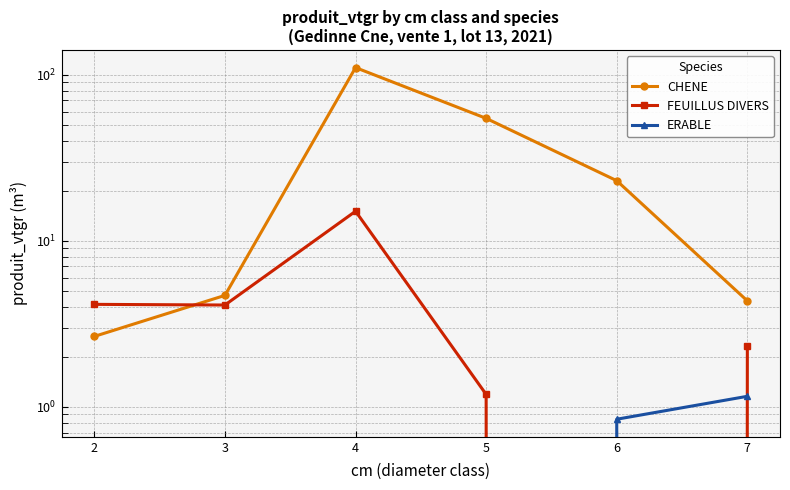

Between 4 and 7, which is larger?

4